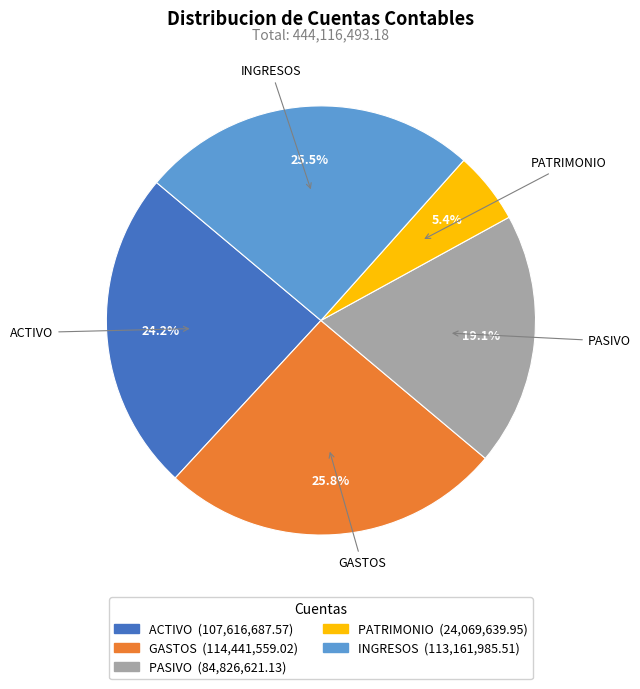

What percentage is NOT represented by GASTOS?

74.2%